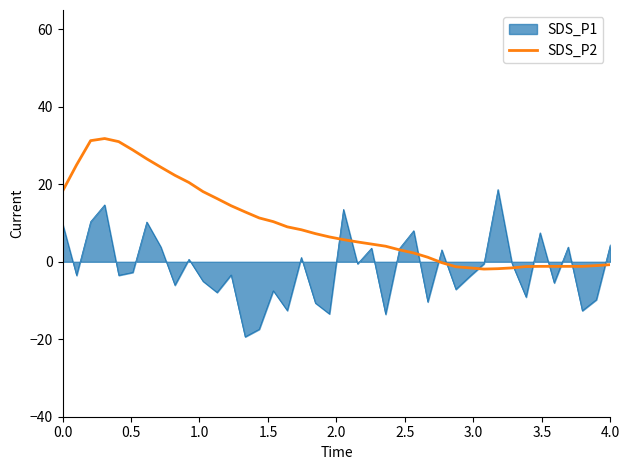

Rank the series by their maximum value, from lowest to highest.

SDS_P1, SDS_P2